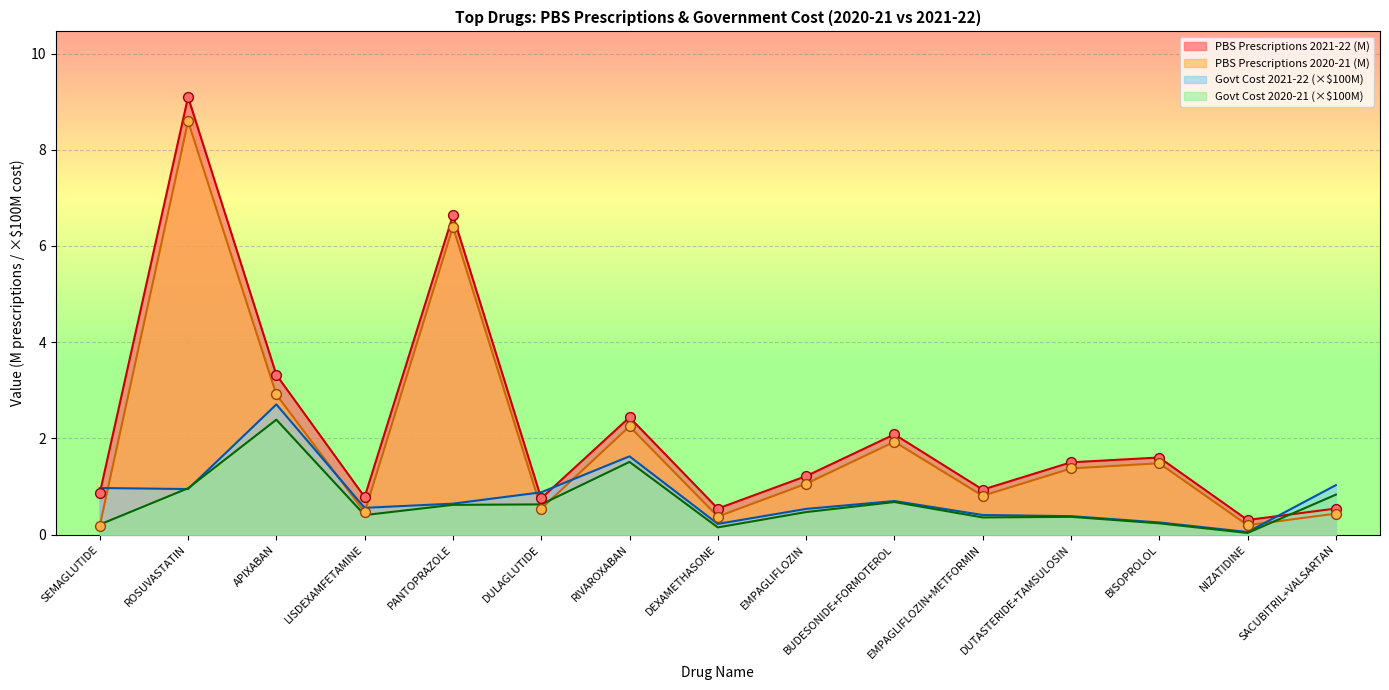

What are all the series names shown in the legend?

PBS Prescriptions 2021-22 (M), PBS Prescriptions 2020-21 (M), Govt Cost 2021-22 (×$100M), Govt Cost 2020-21 (×$100M)